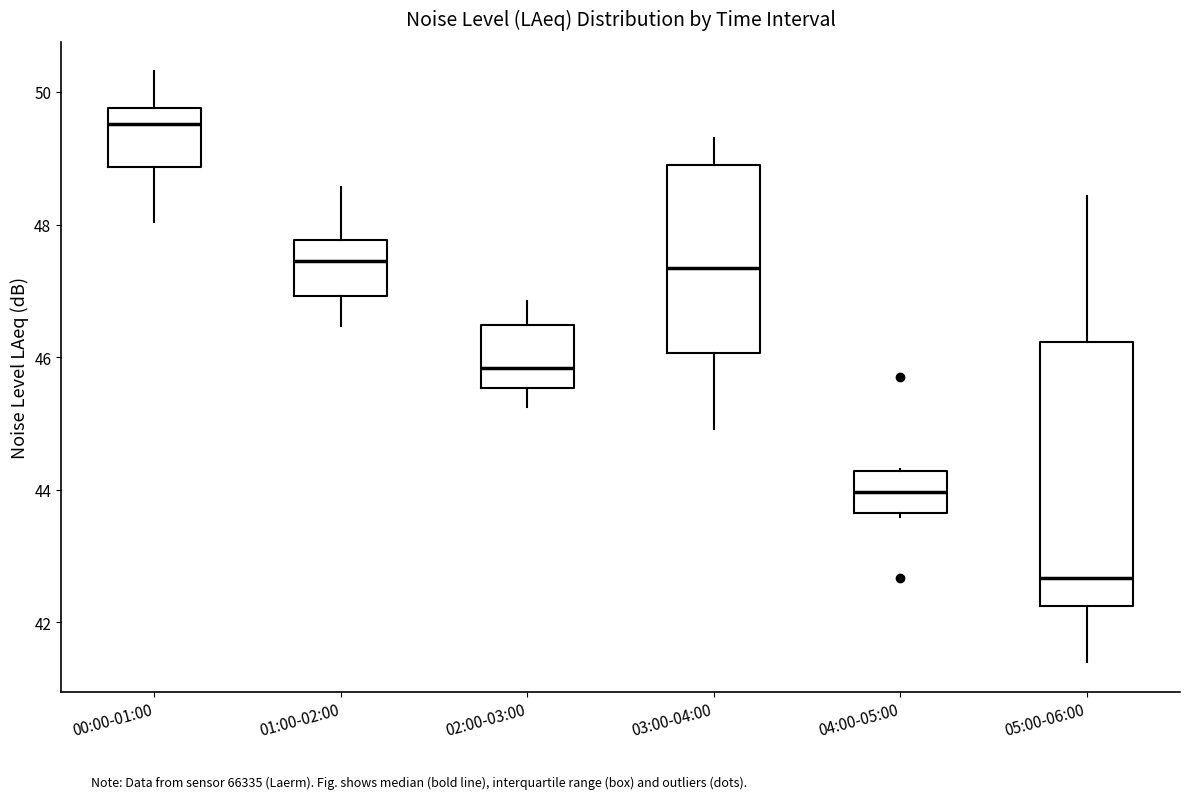

Where does the lower whisker of the box for 02:00-03:00 end on the y-axis? The values are not printed on the chart, so give them approximately, as read against the axis.

45.2